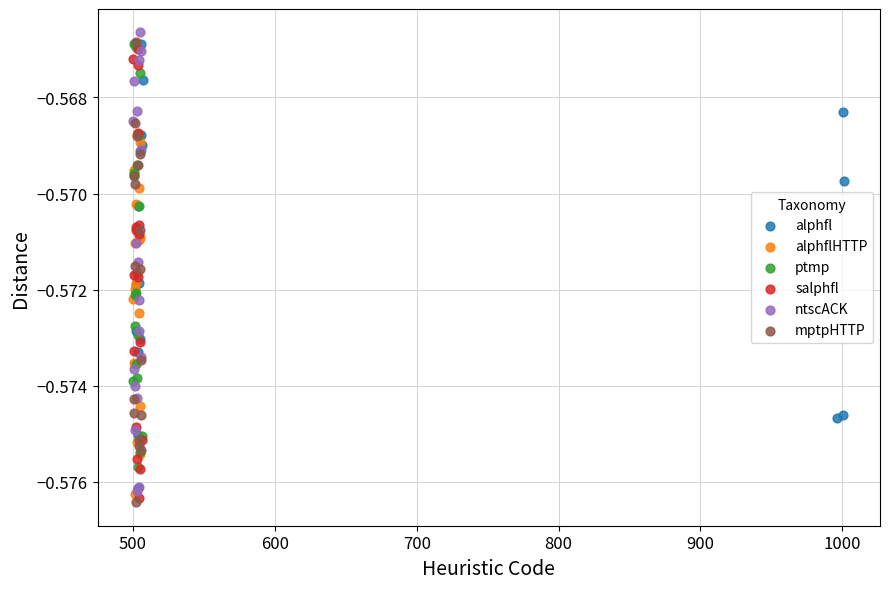

What are all the series names shown in the legend?

alphfl, alphflHTTP, ptmp, salphfl, ntscACK, mptpHTTP